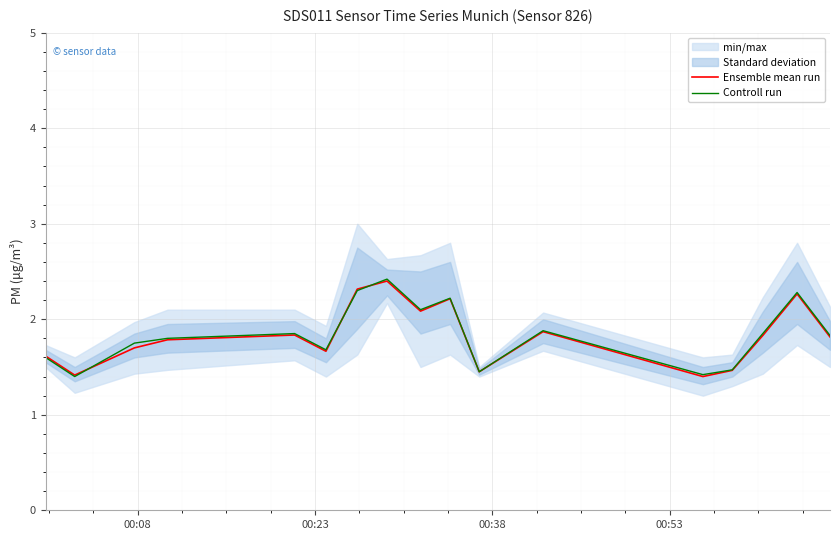

What is the maximum value for Controll run?

2.4